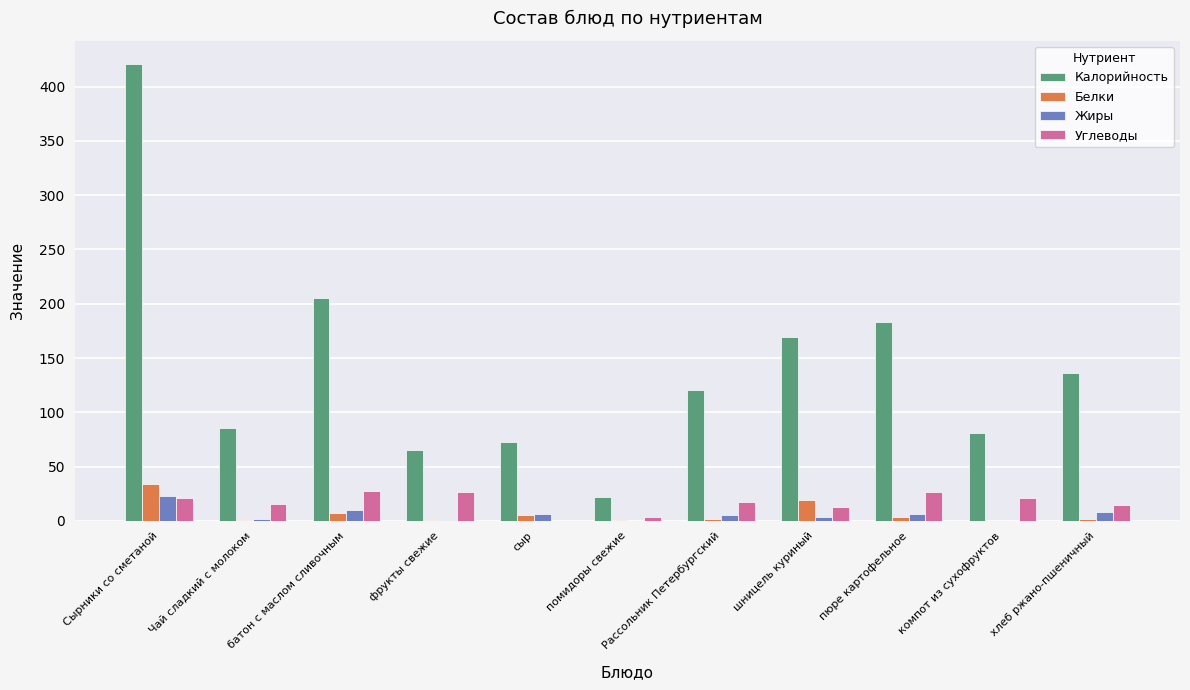

Is it true that Углеводы equals 21 at компот из сухофруктов?

True